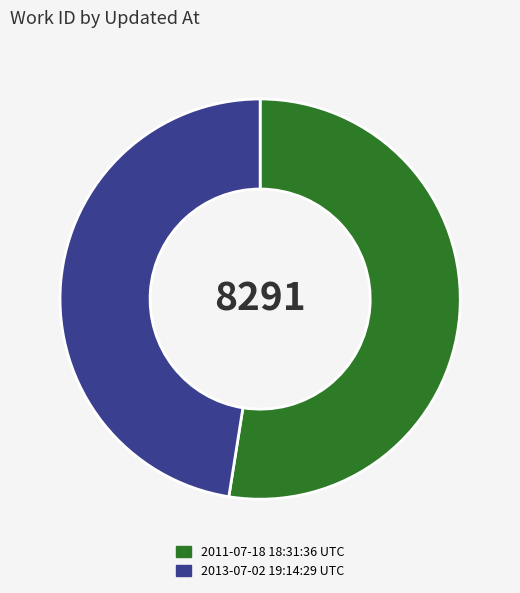

Approximately how many times larger is the value at 2013-07-02 19:14:29 UTC compared to 2011-07-18 18:31:36 UTC?

0.9